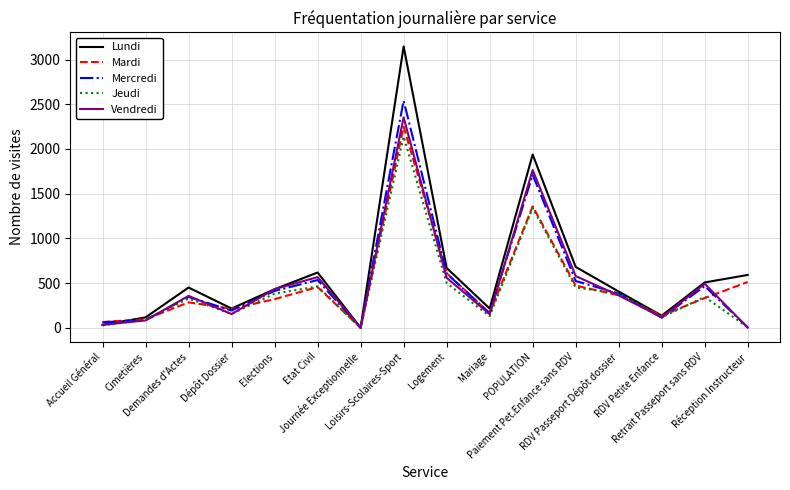

What are all the series names shown in the legend?

Lundi, Mardi, Mercredi, Jeudi, Vendredi